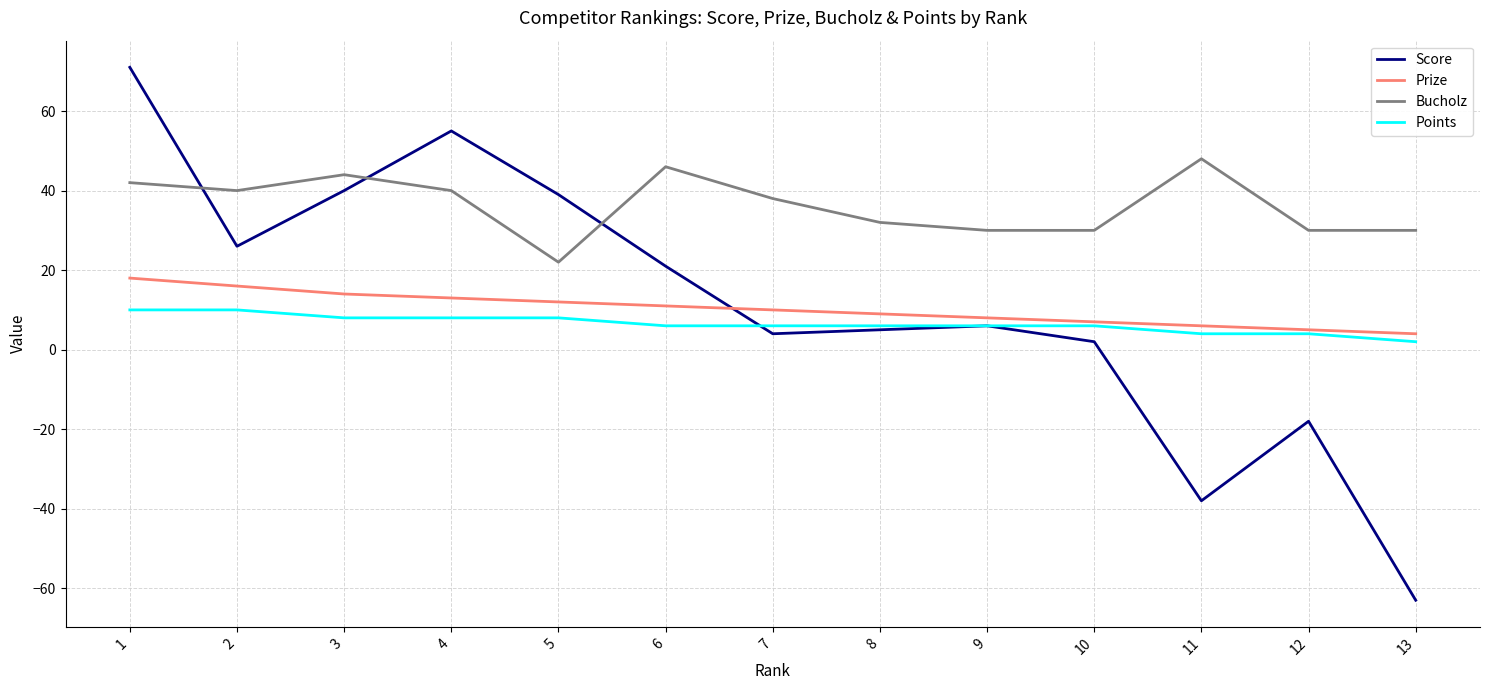

Which series changed the most between 5 and 6?

Bucholz